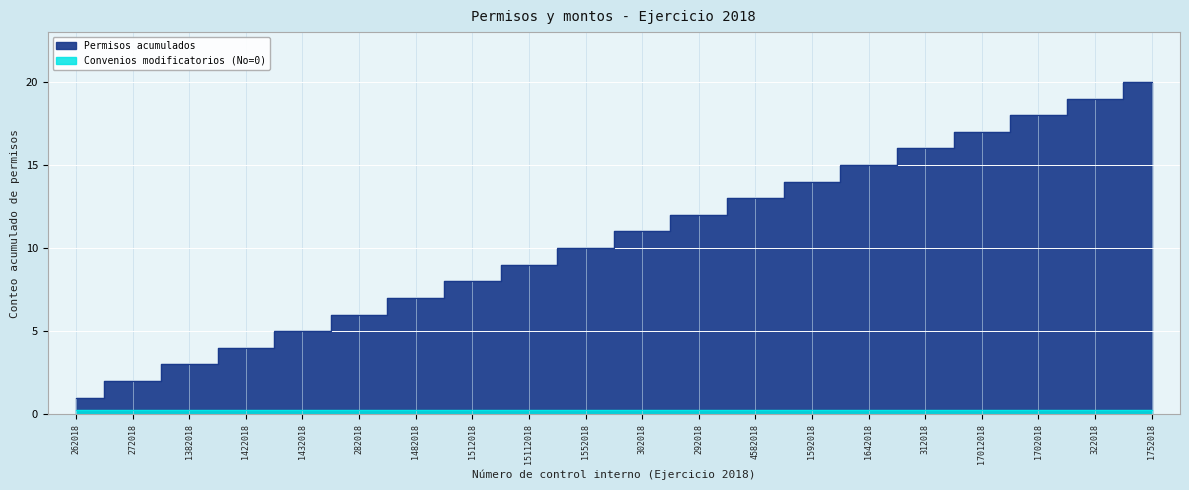

At which label is the value closest to 10?

1552018